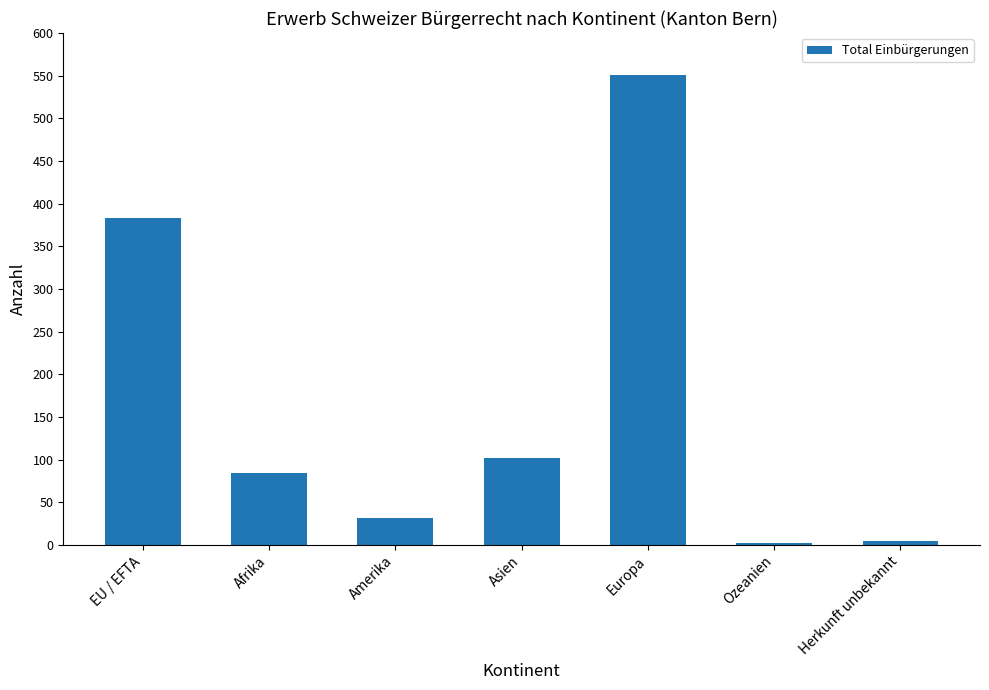

What position from the right is EU / EFTA?

7